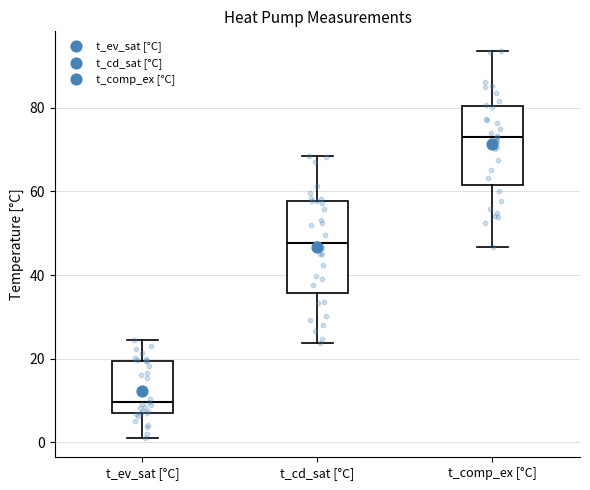

Which box has the highest median line?

t_comp_ex [°C]